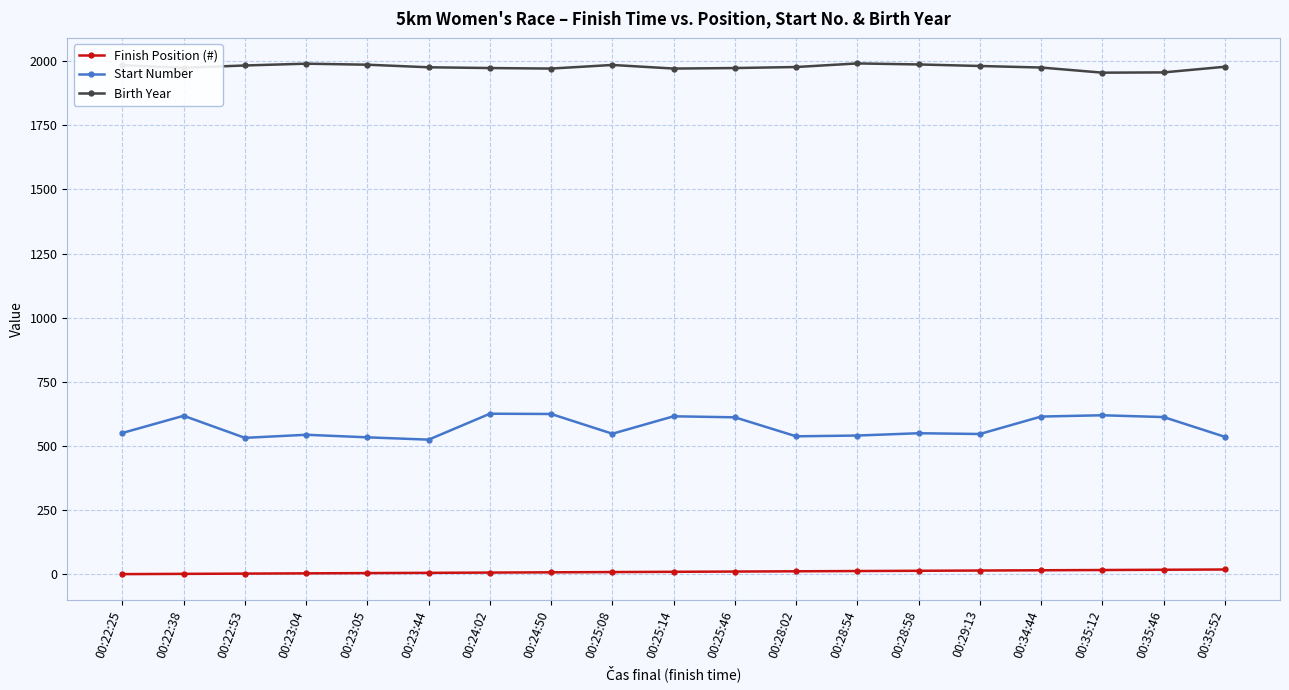

True or false: Finish Position (#) and Start Number cross at least once.

False